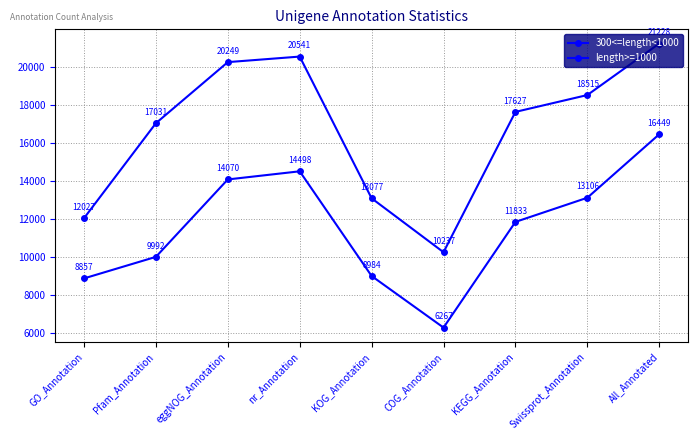

Between KEGG_Annotation and eggNOG_Annotation, which is larger?

eggNOG_Annotation